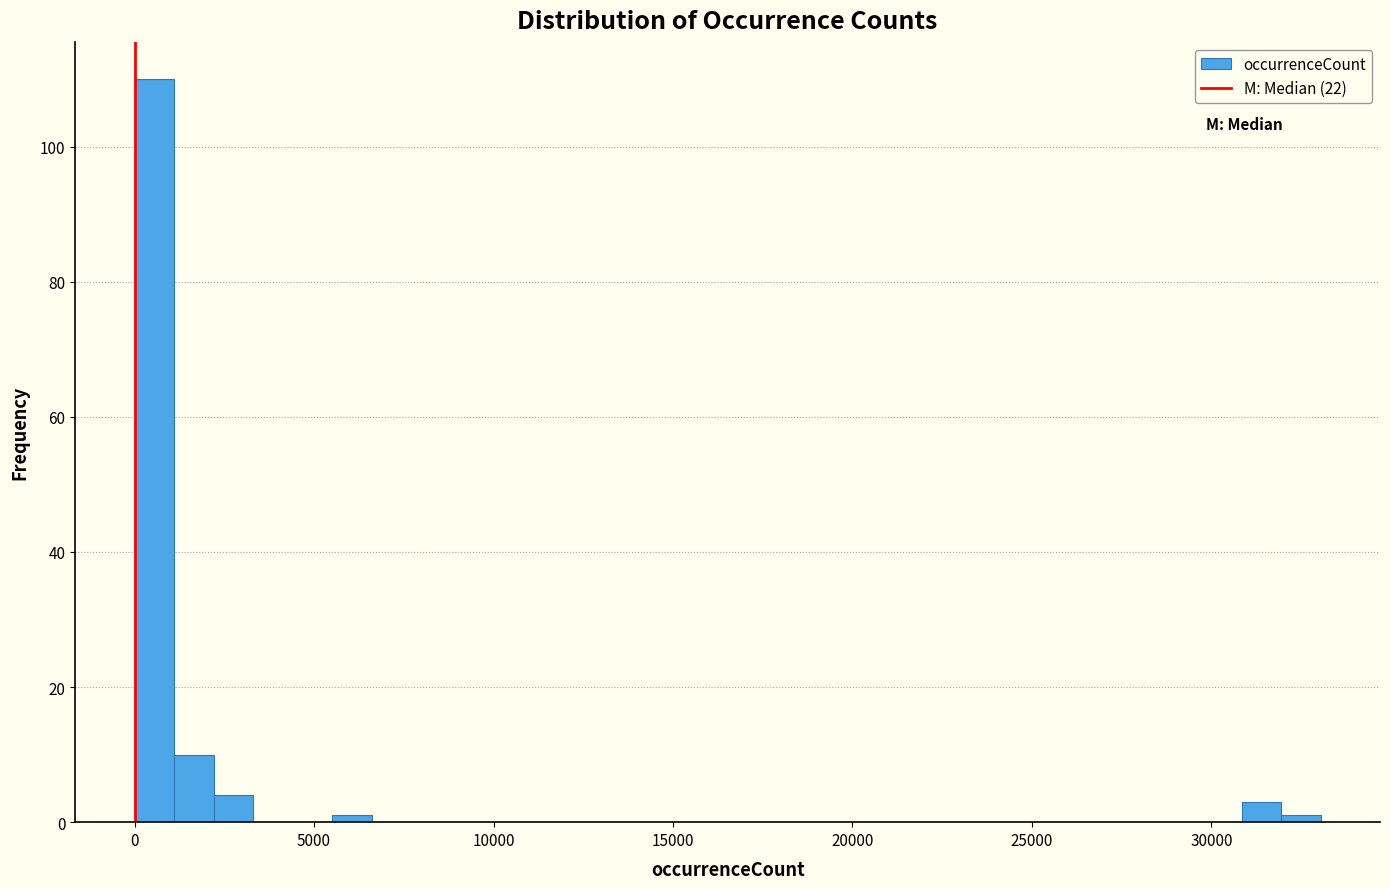

Read against the x-axis, roughly where is the centre of the tallest bar?

500